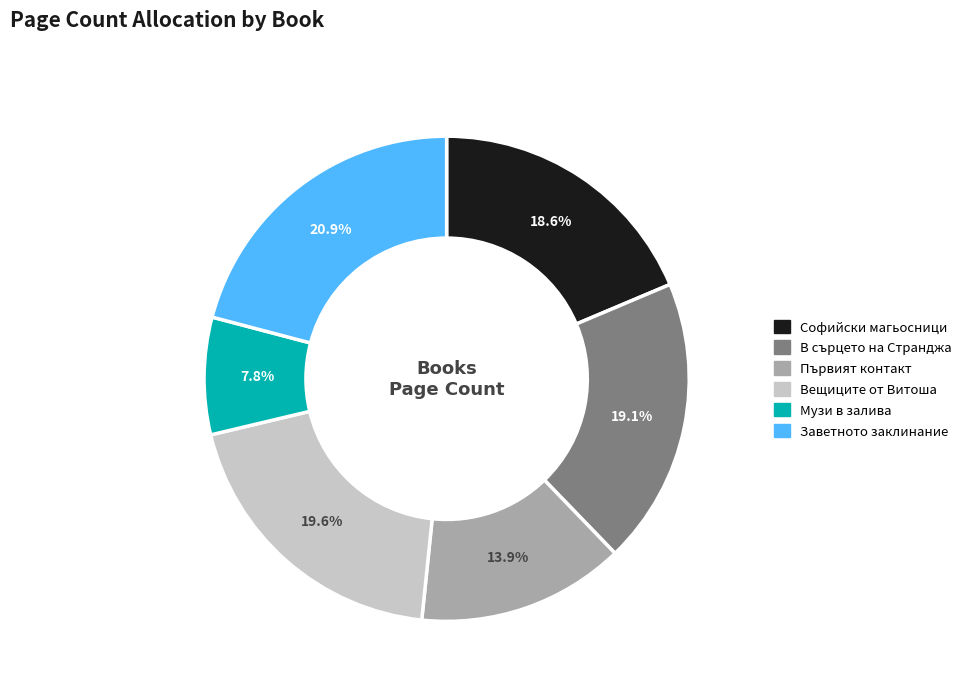

To the nearest percent, what is the difference between the Вещиците от Витоша and Заветното заклинание slice percentages?

1%